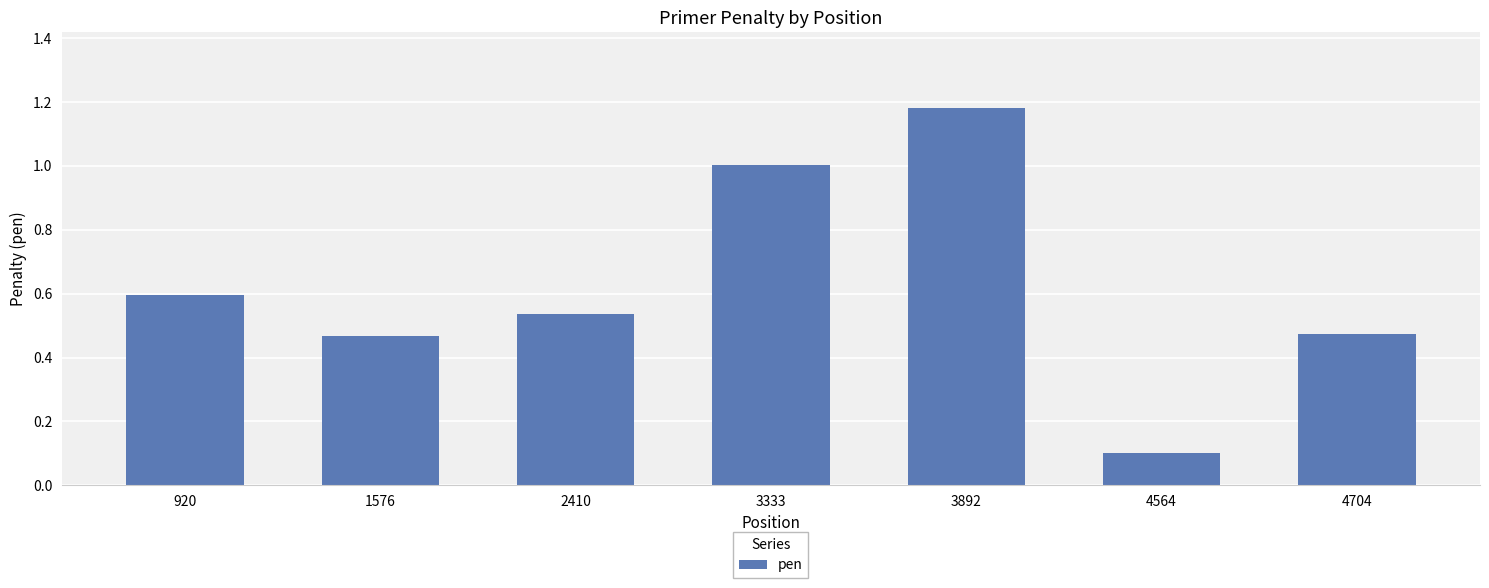

How many bars are there in total?

7